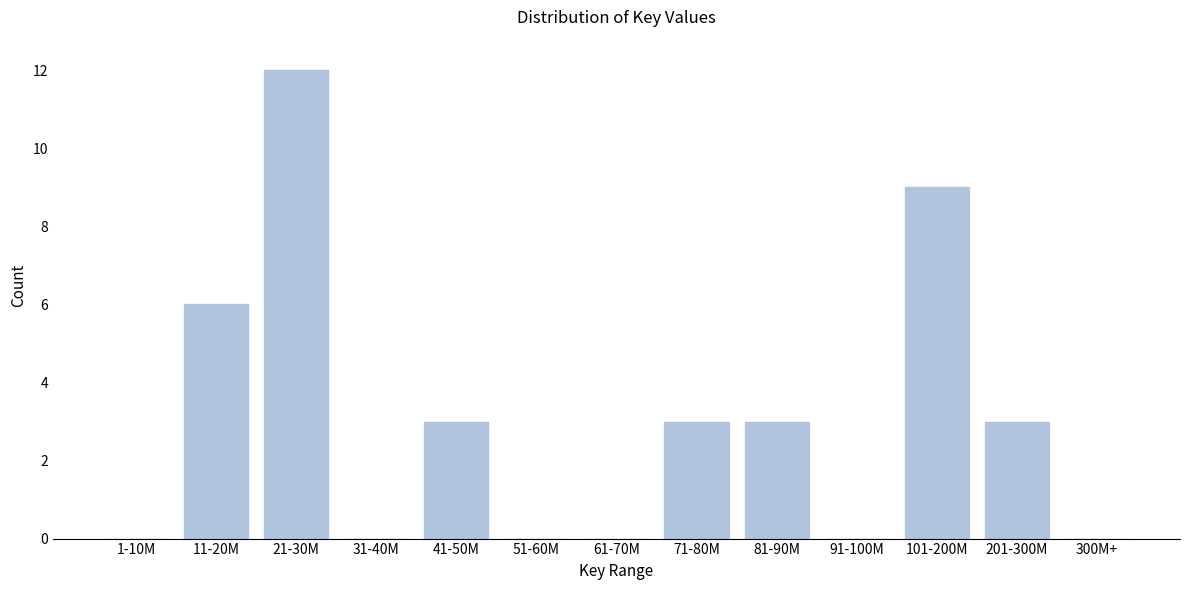

Reading left to right, what are all the values shown in this chart?

1-10M=0	11-20M=6	21-30M=12	31-40M=0	41-50M=3	51-60M=0	61-70M=0	71-80M=3	81-90M=3	91-100M=0	101-200M=9	201-300M=3	300M+=0